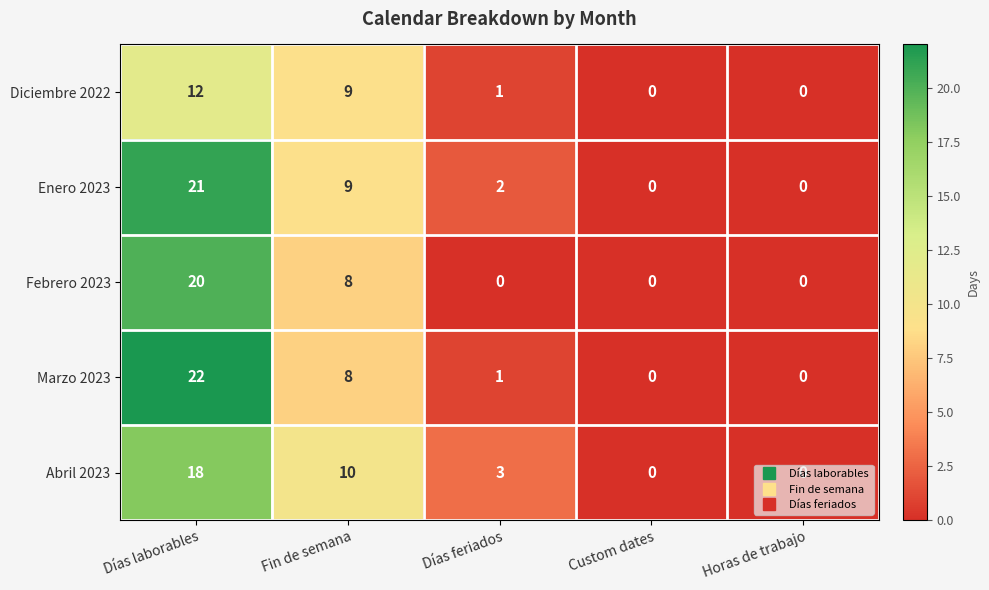

Between Días laborables and Días feriados, which series saw the biggest shift?

Marzo 2023